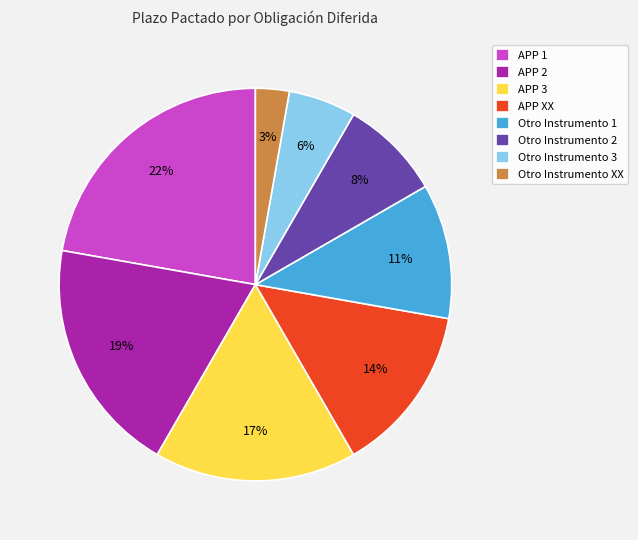

Does any single category account for the majority?

No